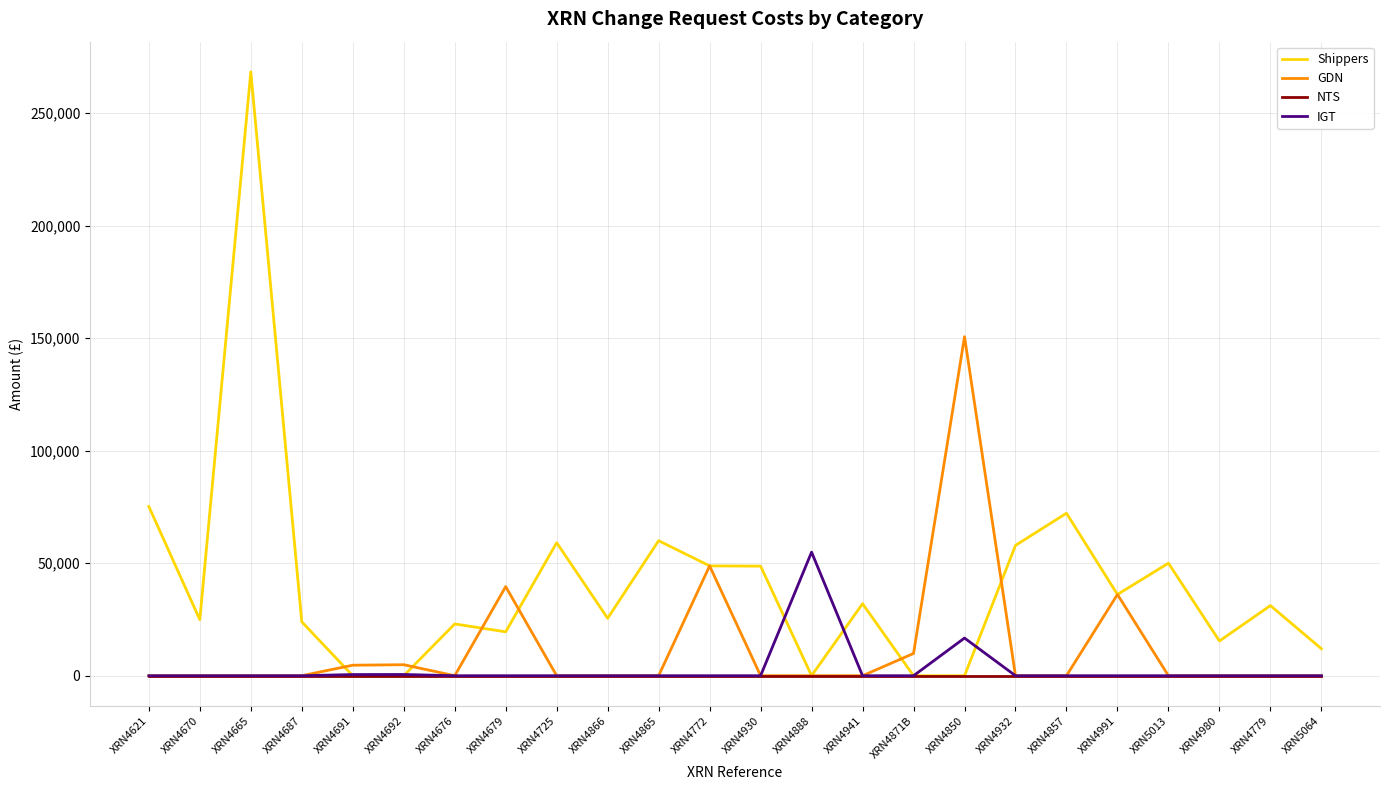

List the series in order of their peak value, highest first.

Shippers, GDN, IGT, NTS